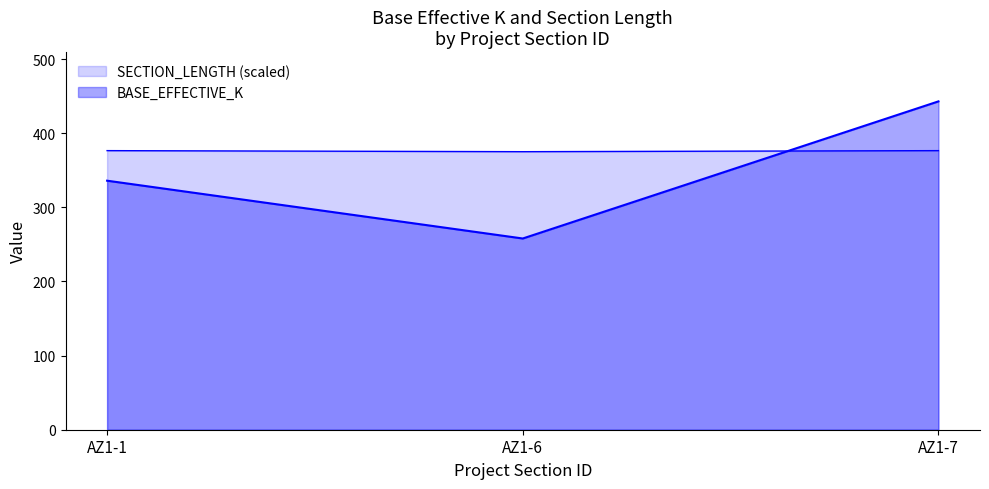

Which category has the lowest value across all series?

AZ1-6